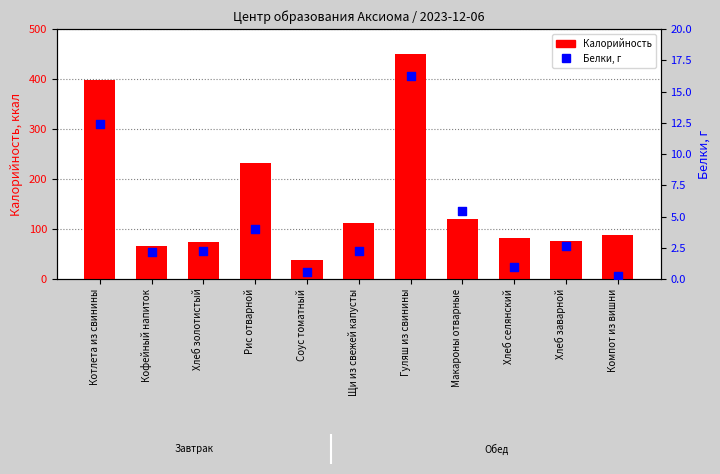

At which category is the sum across all series the highest?

Гуляш из свинины